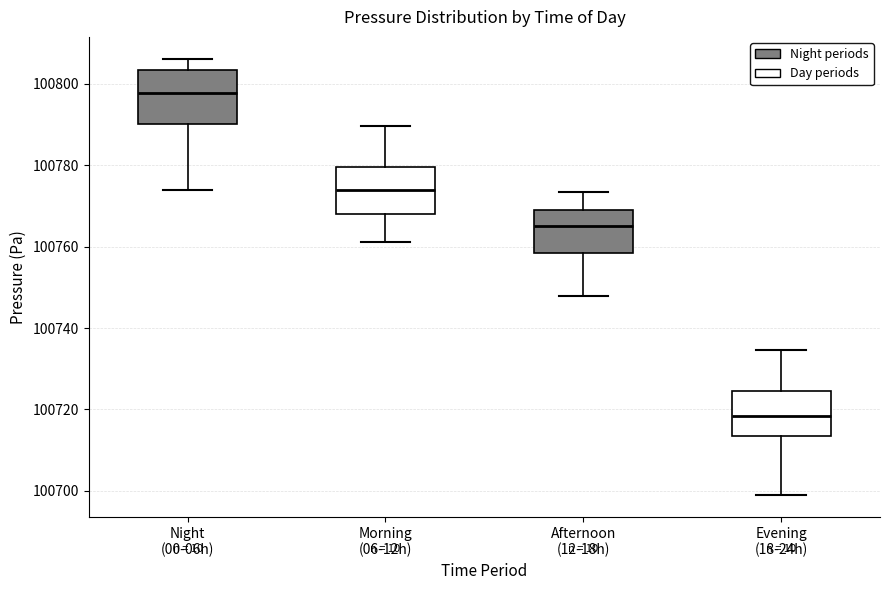

Where does the upper whisker of the box for Evening (18-24h) end on the y-axis? The values are not printed on the chart, so give them approximately, as read against the axis.

100734